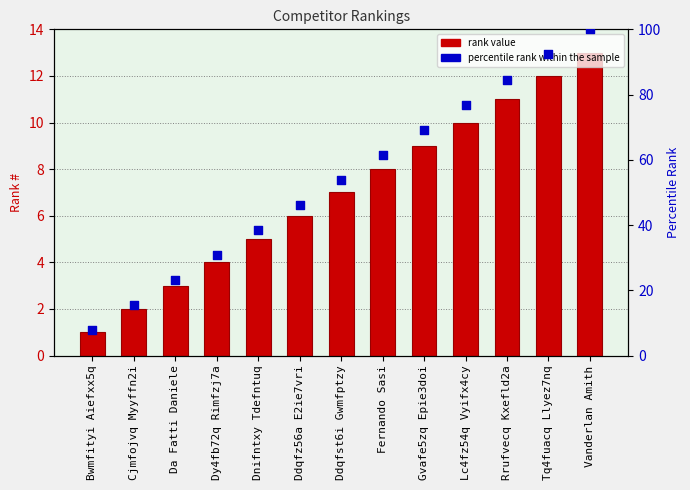

Which series contains the lowest Y value?

#